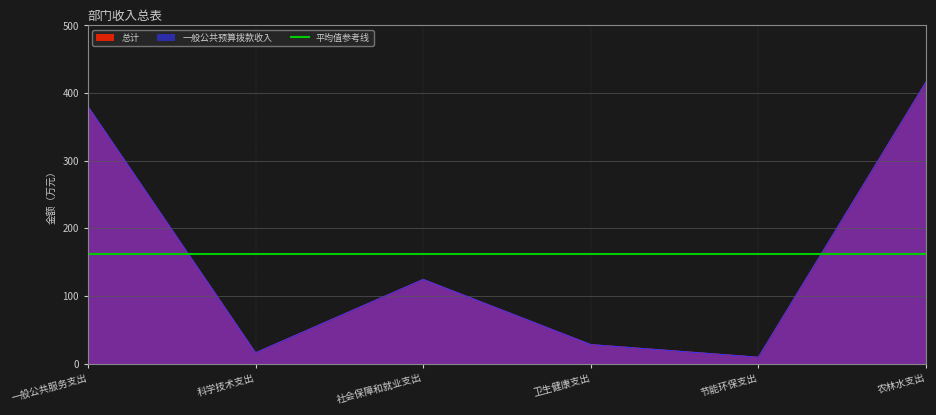

What is the label of the 2nd point from the right?

节能环保支出